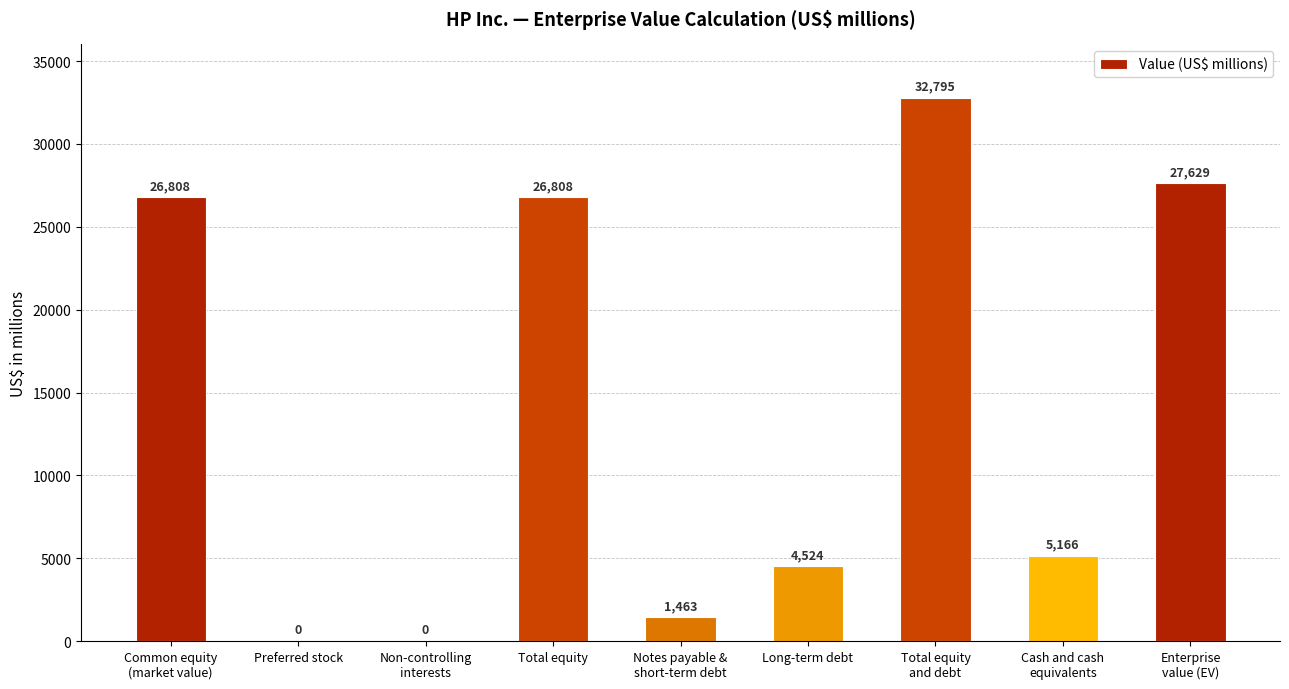

Reading left to right, what are all the values shown in this chart?

Common equity
(market value)=26808	Preferred stock=0	Non-controlling
interests=0	Total equity=26808	Notes payable &
short-term debt=1463	Long-term debt=4524	Total equity
and debt=32795	Cash and cash
equivalents=5166	Enterprise
value (EV)=27629